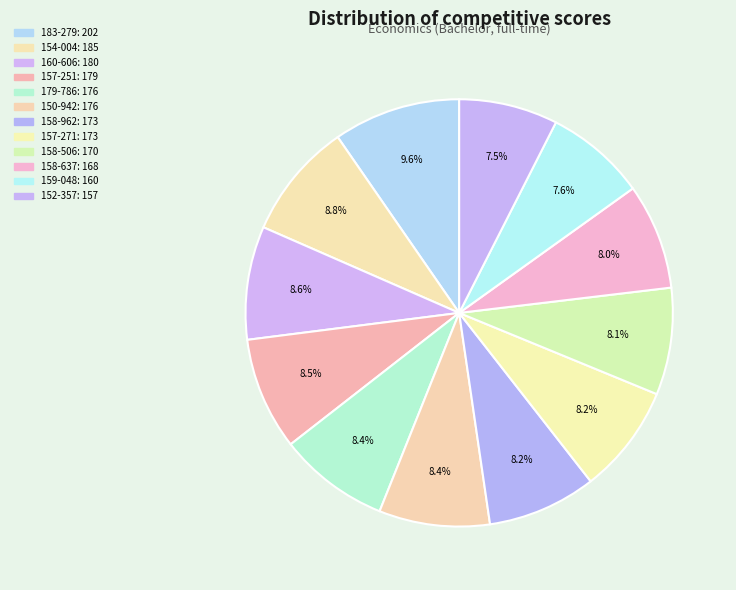

How many segments does this pie chart have?

12